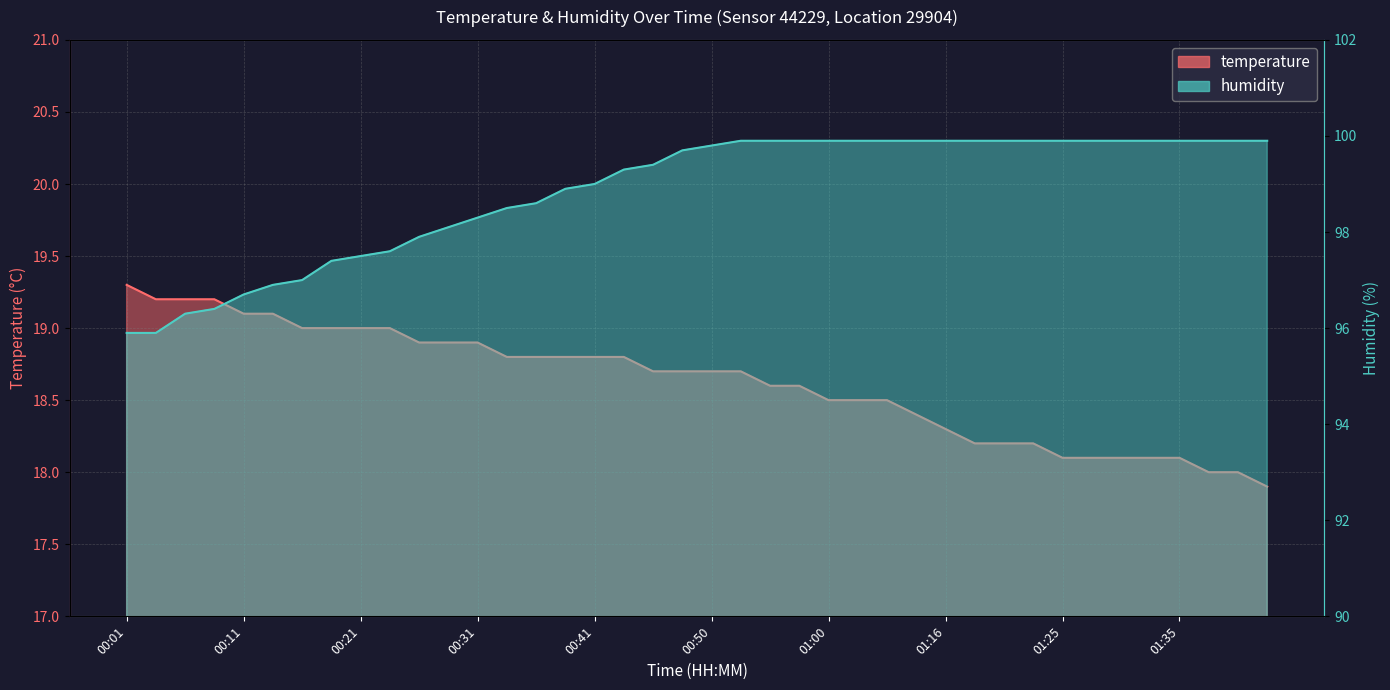

What is the maximum value for temperature?

19.3